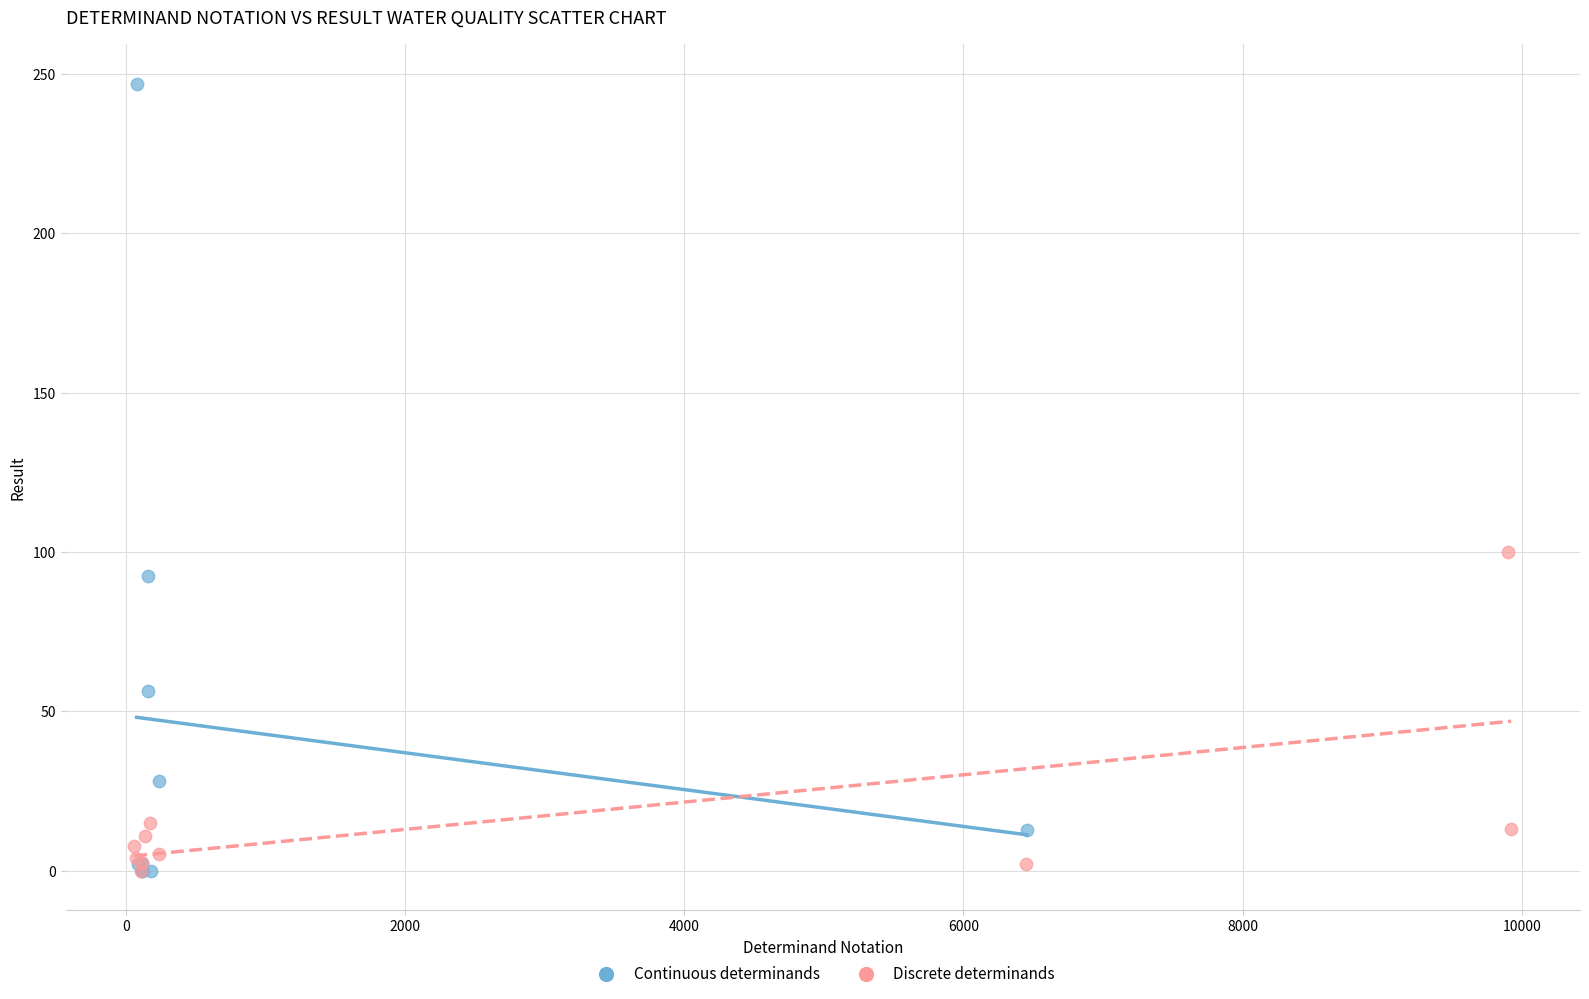

Which series contains the highest Y value?

Continuous determinands